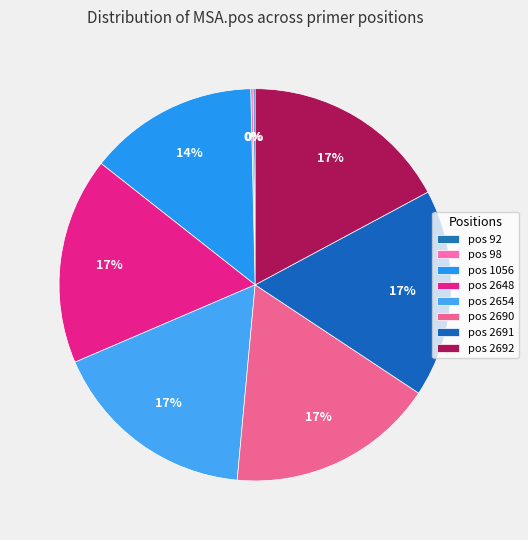

What is the ratio of the value at pos 2648 to the value at pos 2690?

1.0